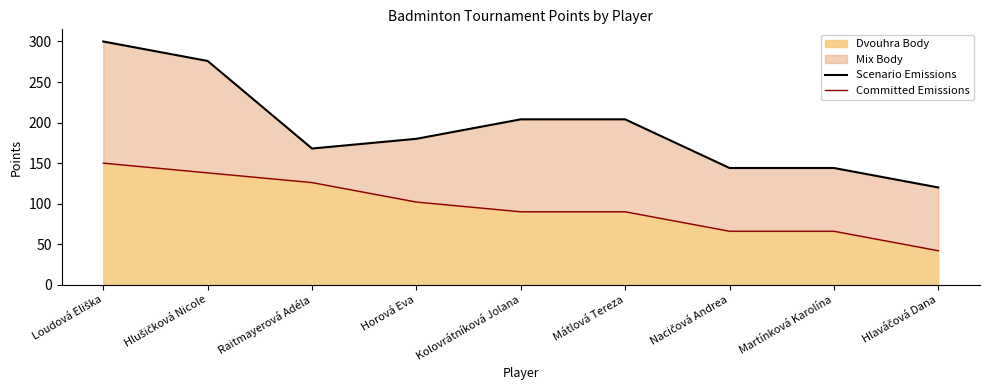

What is the maximum value for Dvouhra Body?

150